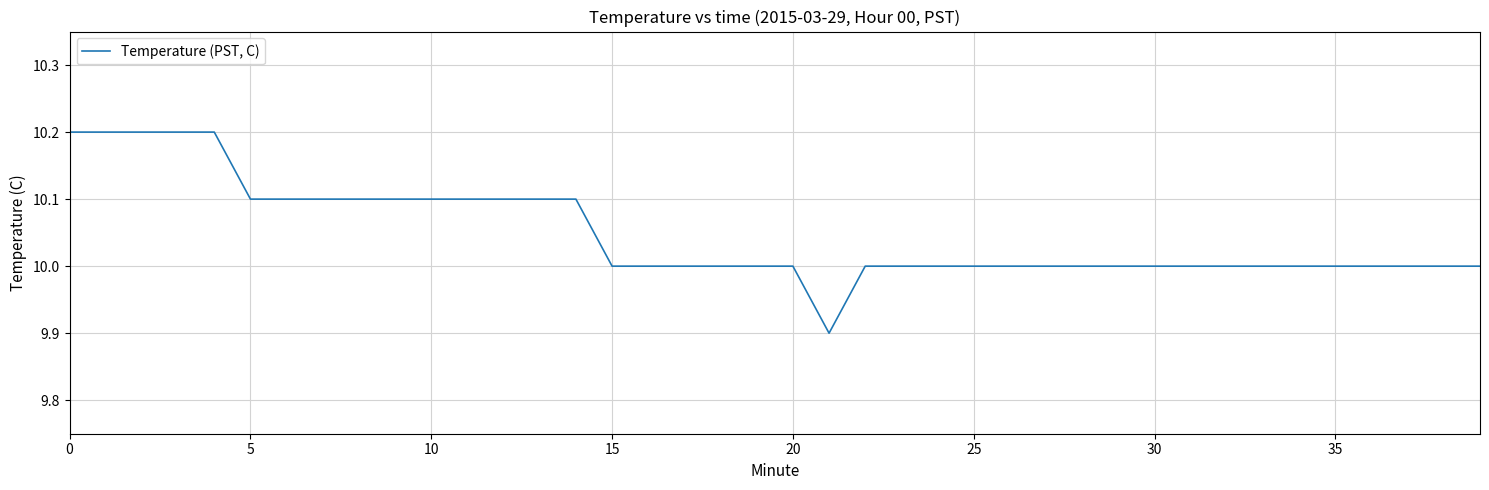

What is the difference between the second highest and second lowest values?

0.2